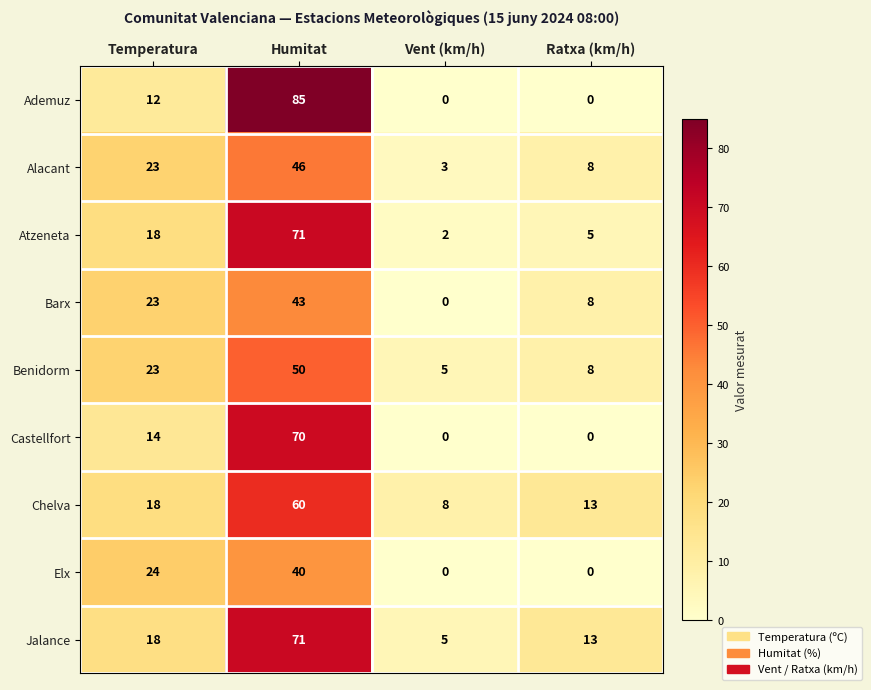

Which category has the lowest value in the Atzeneta series?

Vent (km/h)